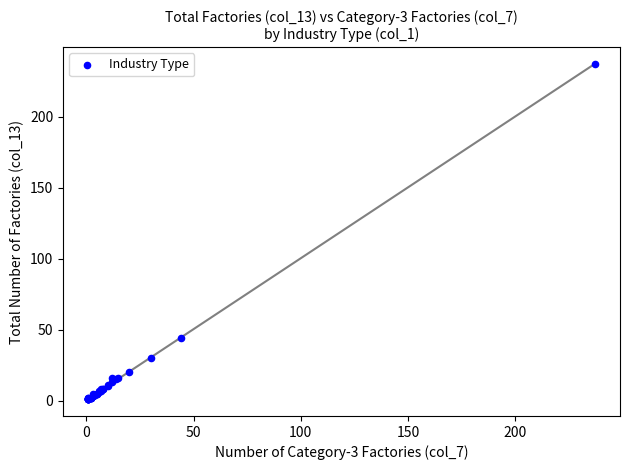

What Y value in the scatter plot is closest to 119?

44